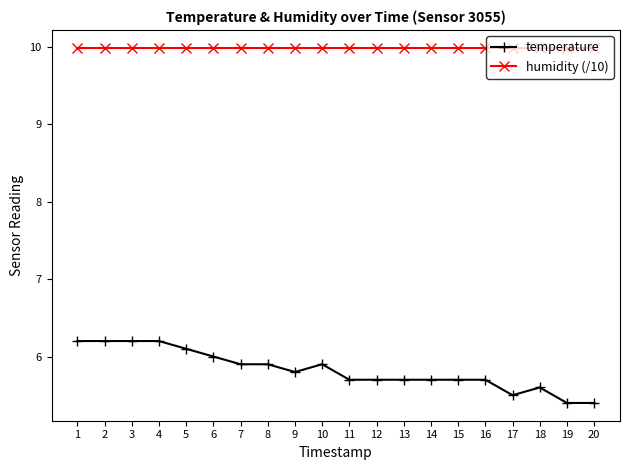

What is the spread (max minus min) of values at 17?

4.5